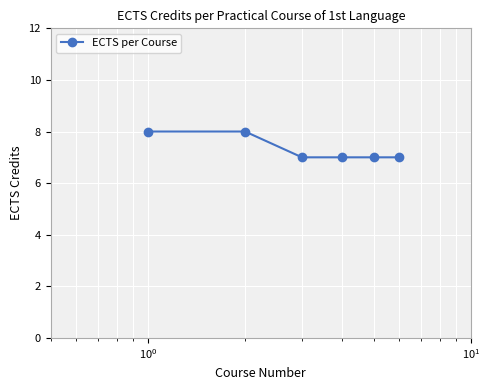

True or false: the data has more than 2 interior local peaks.

False